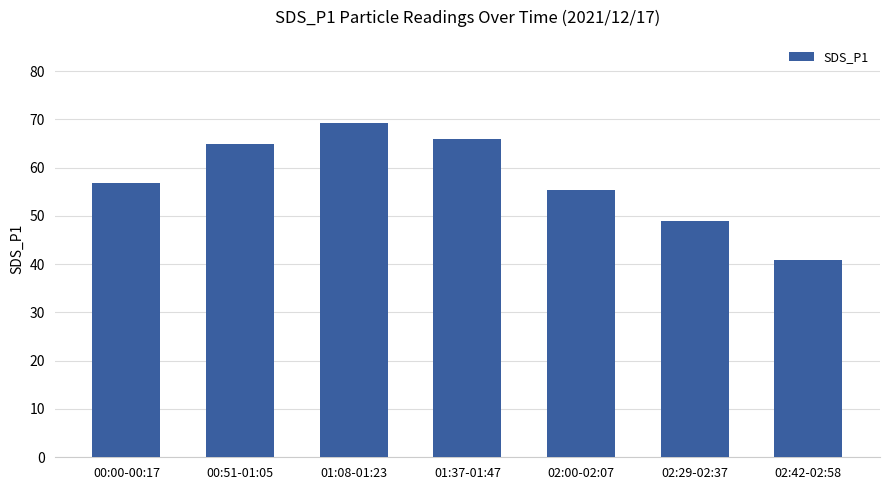

What is the ratio of the value at 00:51-01:05 to the value at 01:08-01:23?

0.9